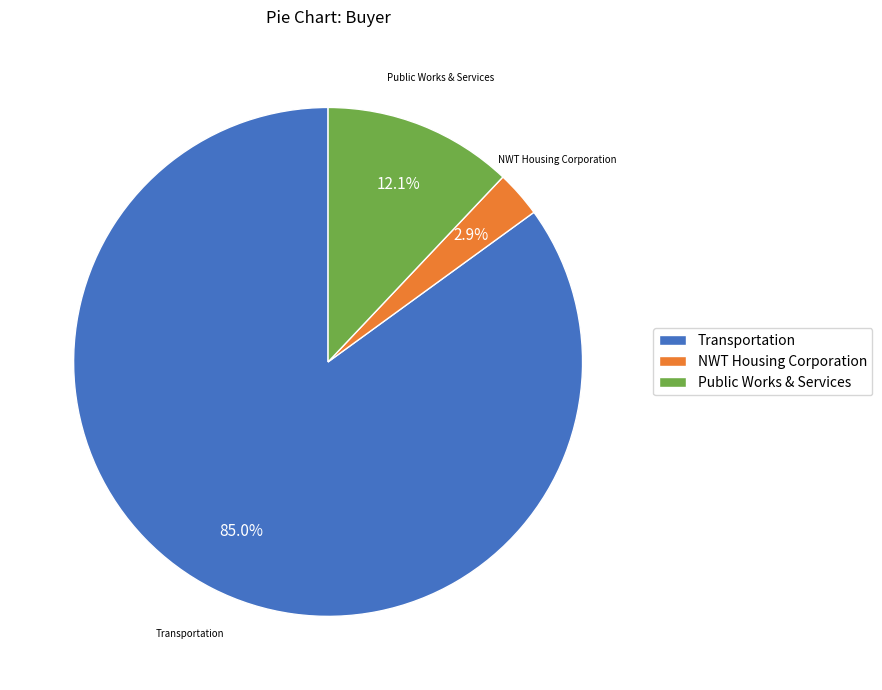

Which category has the biggest portion of the pie?

Transportation